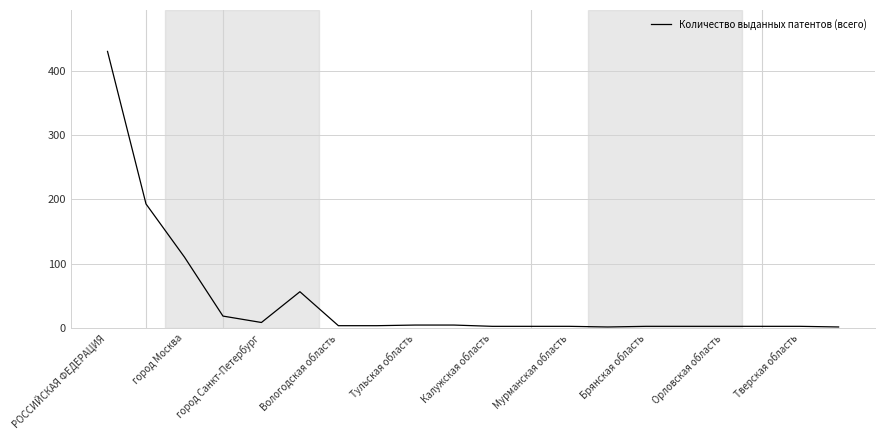

What is the maximum value shown in the chart?

431